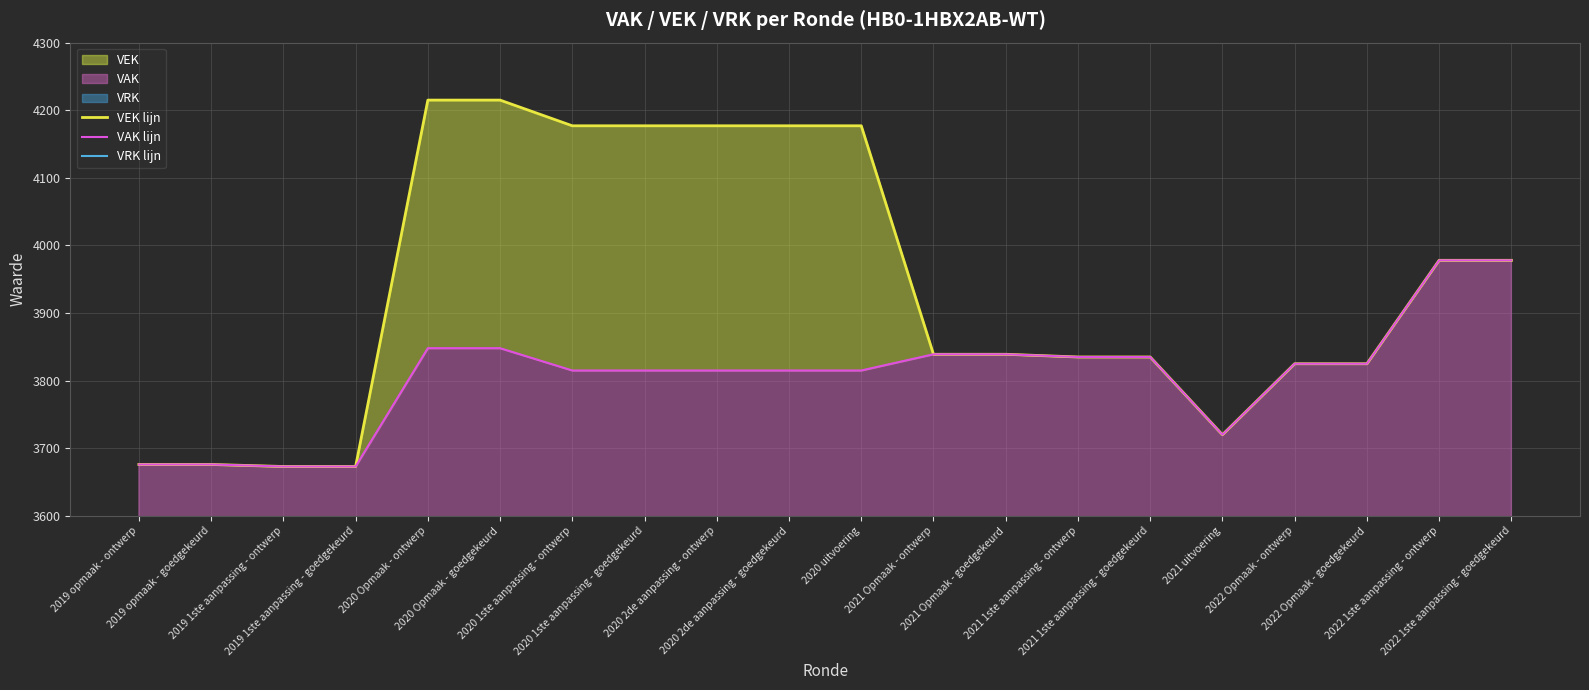

What is the label of the 11th point from the right?

2020 2de aanpassing - goedgekeurd